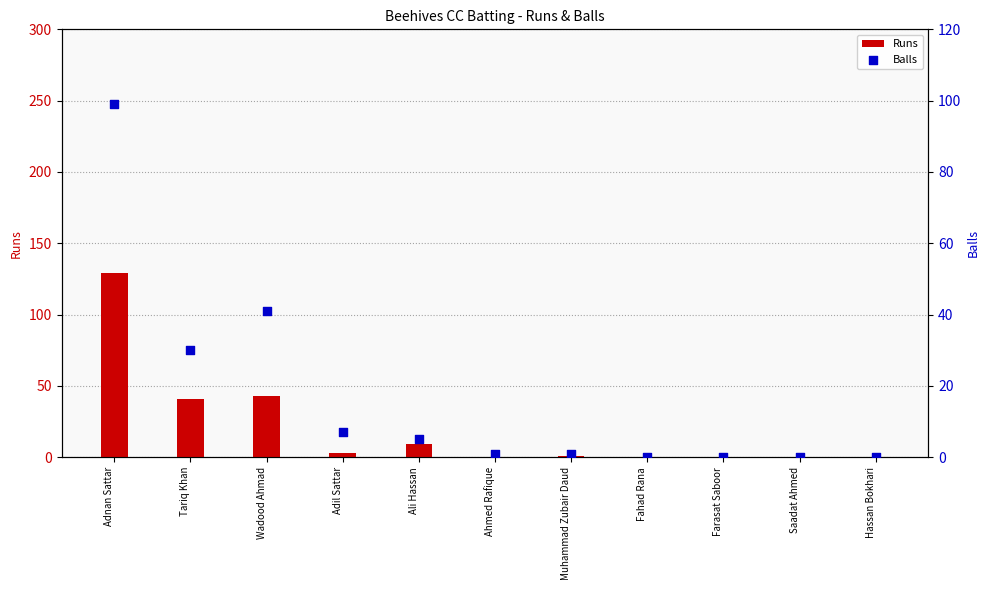

Which series contains the lowest Y value?

Runs